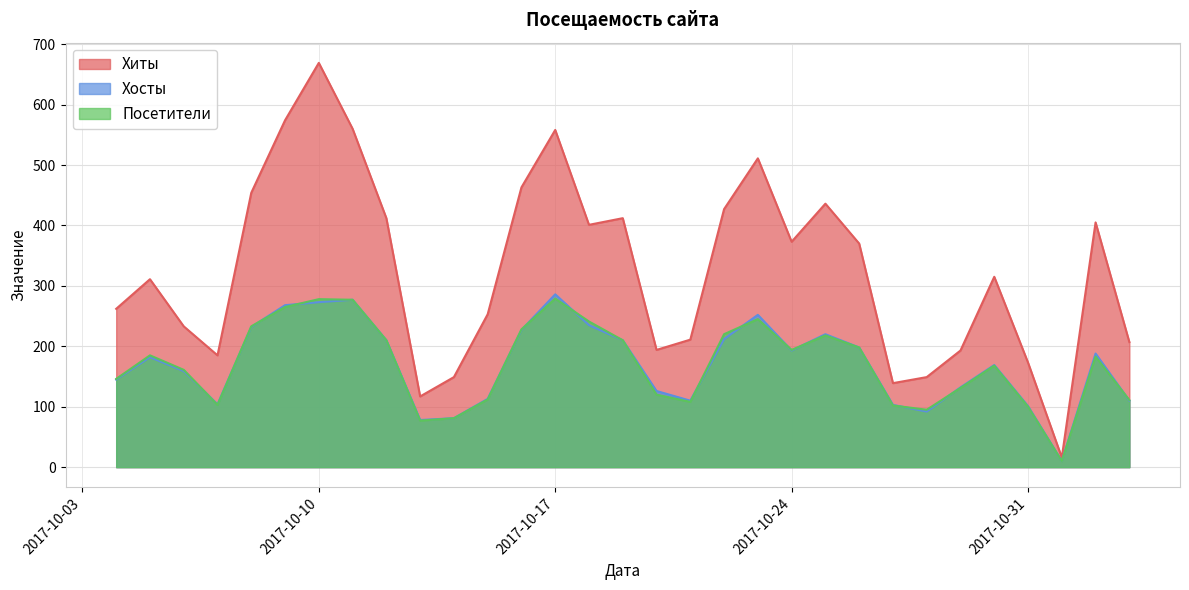

Which series has the widest spread of values?

Хиты